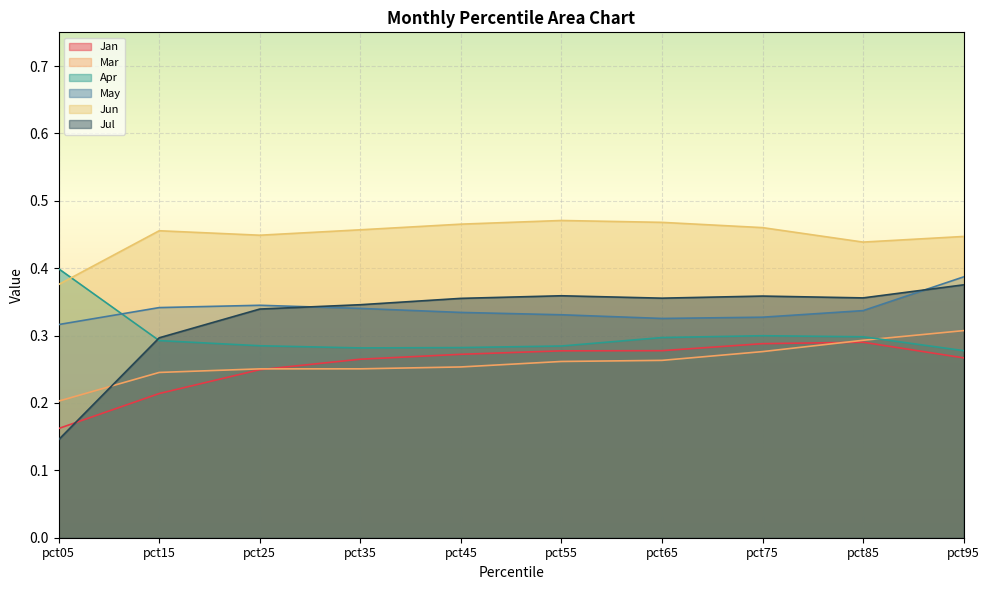

At which category is the sum across all series the highest?

pct95